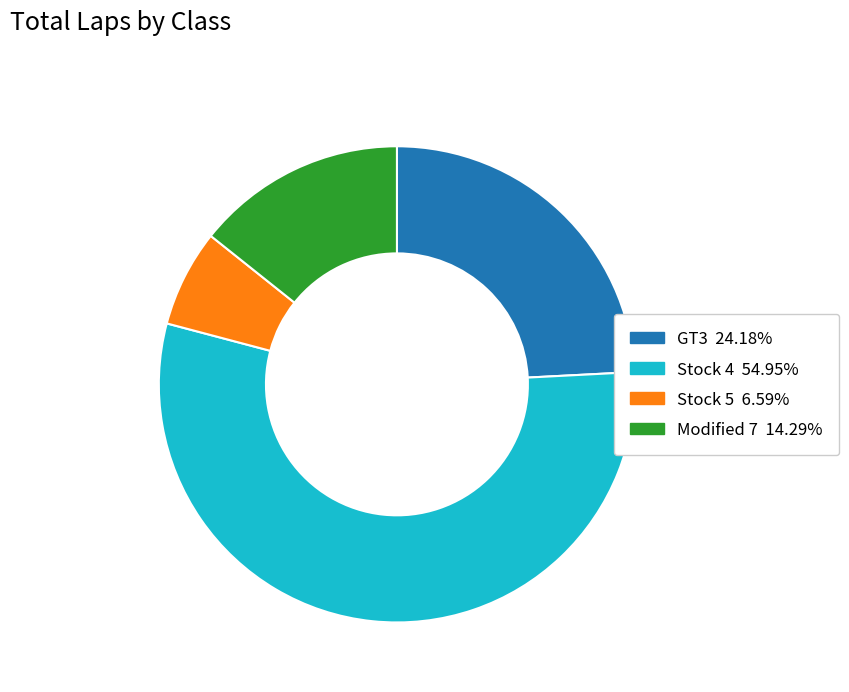

Is there any slice that represents more than half of the pie?

Yes